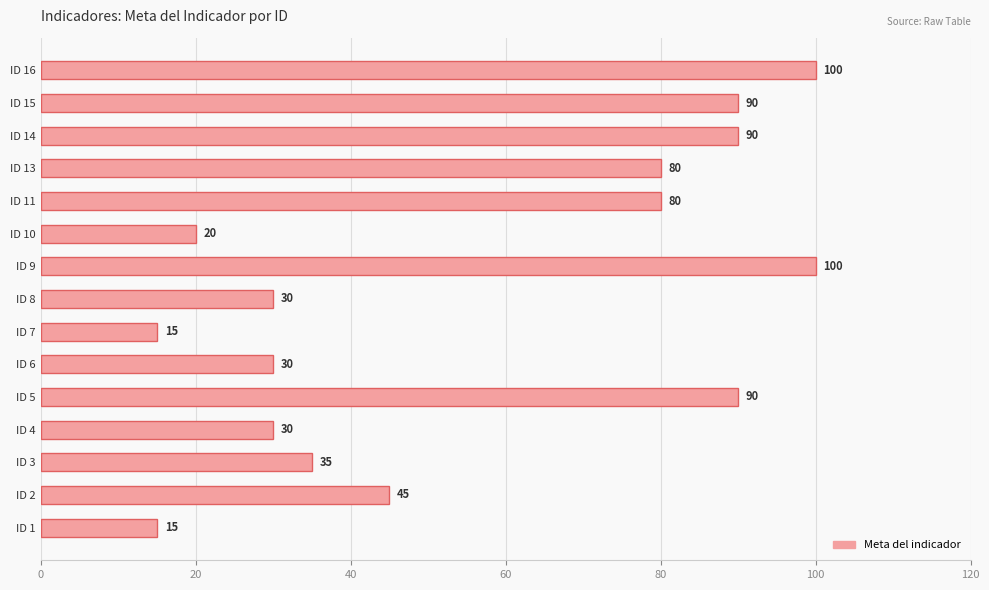

Which has a higher value, ID 3 or ID 5?

ID 5